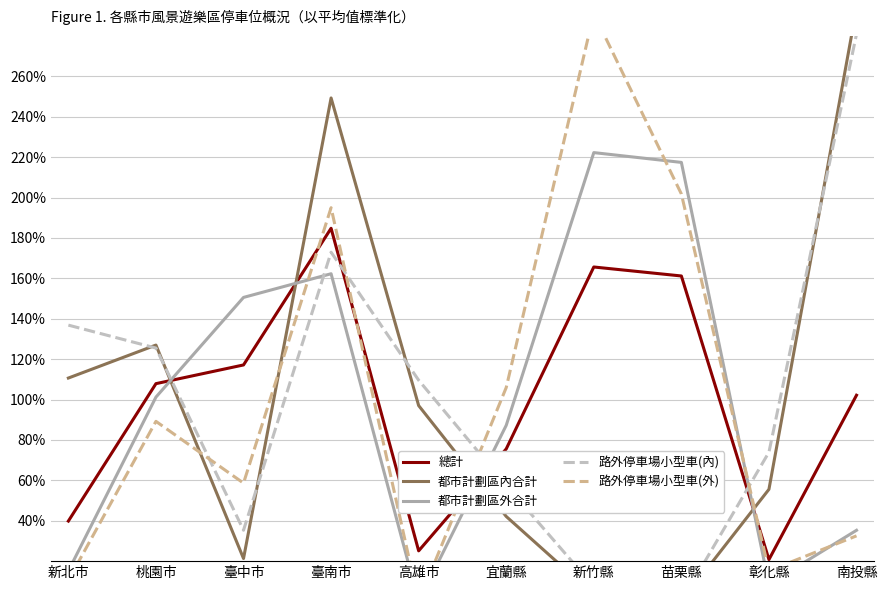

Where do 都市計劃區內合計 and 都市計劃區外合計 first cross each other?

桃園市 and 臺中市